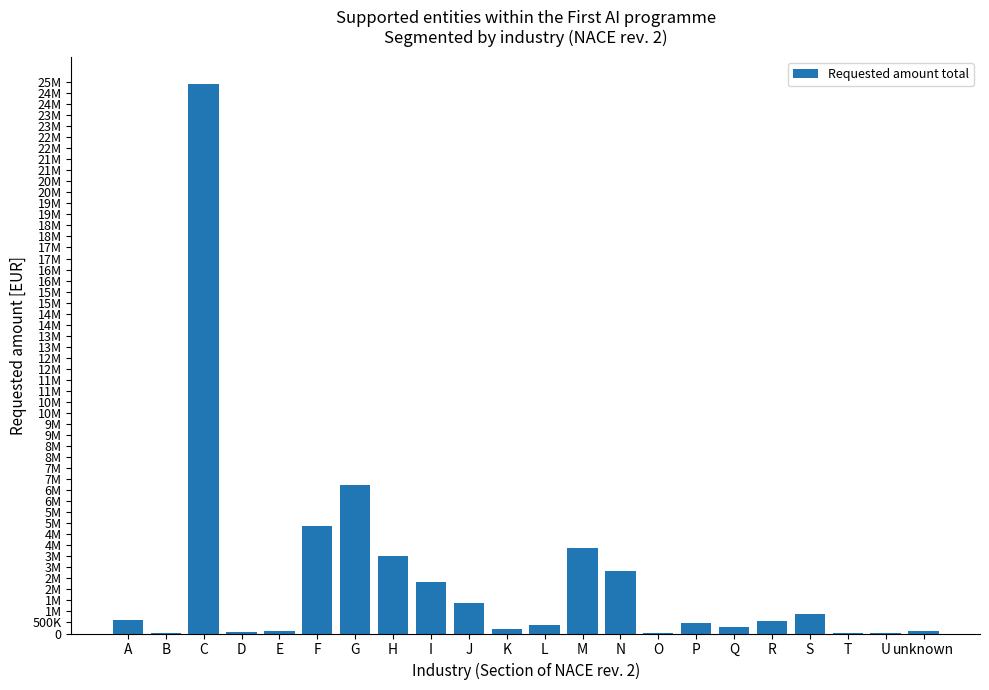

Approximately how many times larger is the value at H compared to I?

1.5